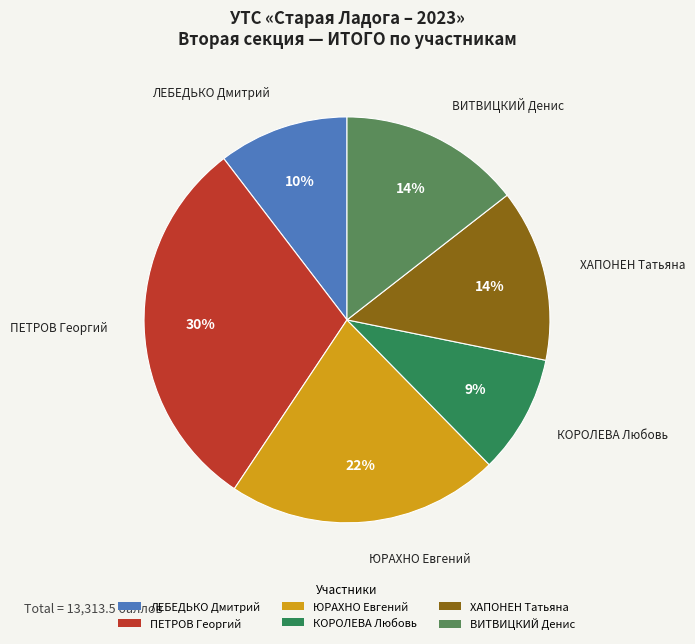

Does any single category account for the majority?

No